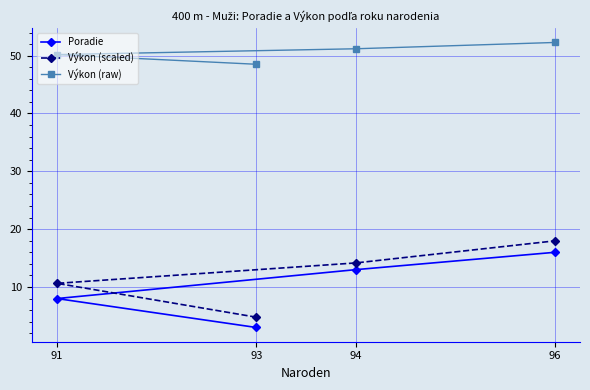

What are all the series names shown in the legend?

Poradie, Výkon (scaled), Výkon (raw)